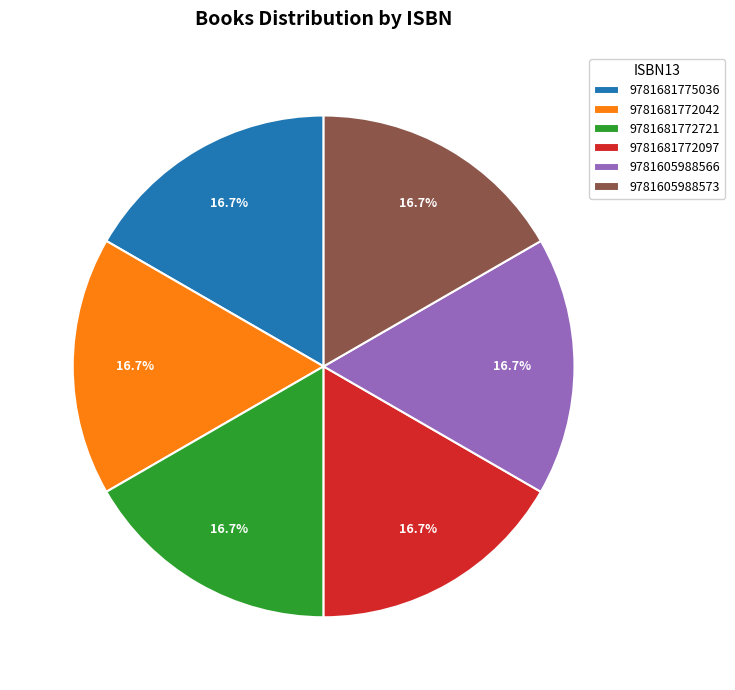

To the nearest percent, what portion does 9781681775036 represent?

17%